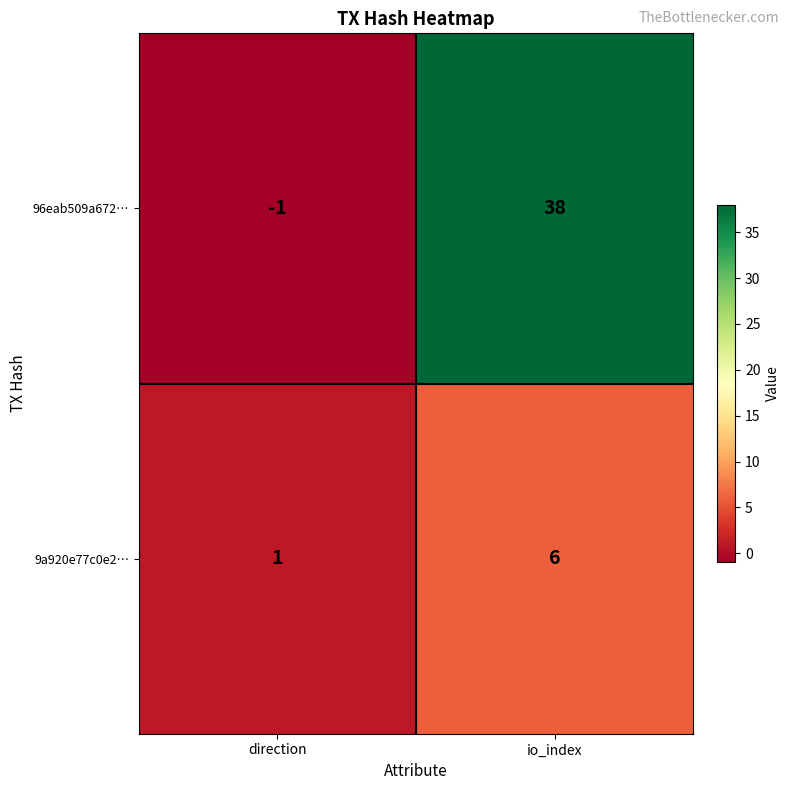

List the series in order of their overall mean, highest first.

96eab509a672…, 9a920e77c0e2…